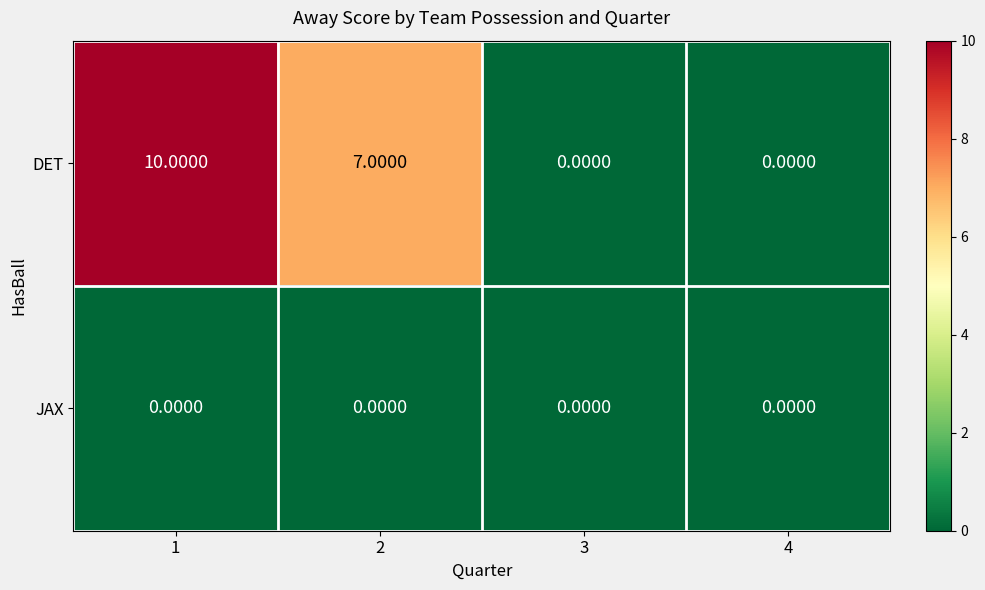

Which series has the widest spread of values?

DET